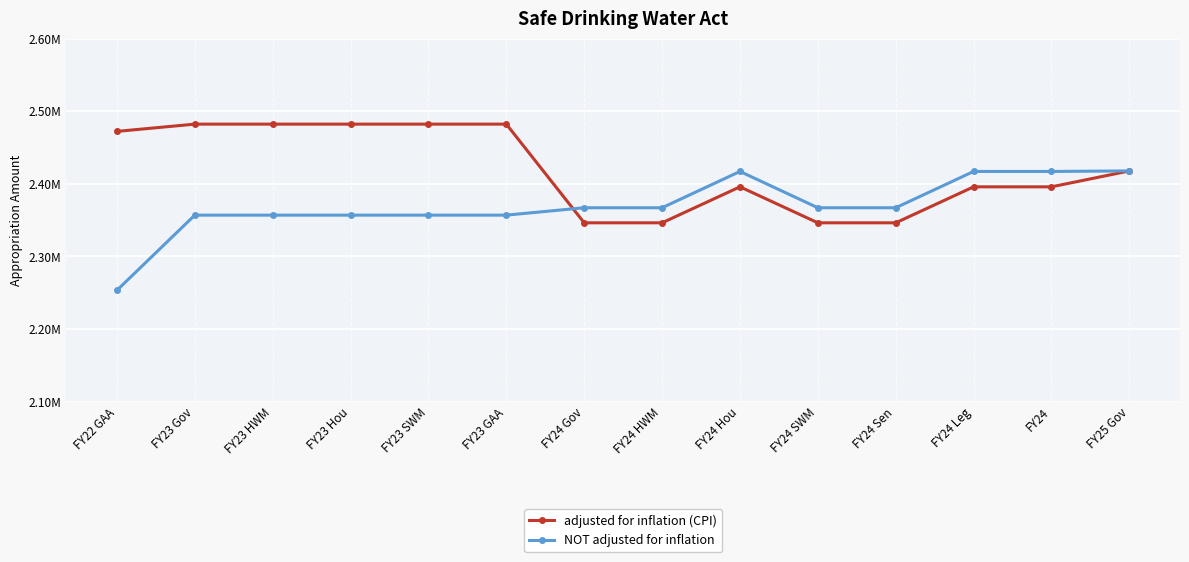

What is the total value across all series at FY24 HWM?

4713290